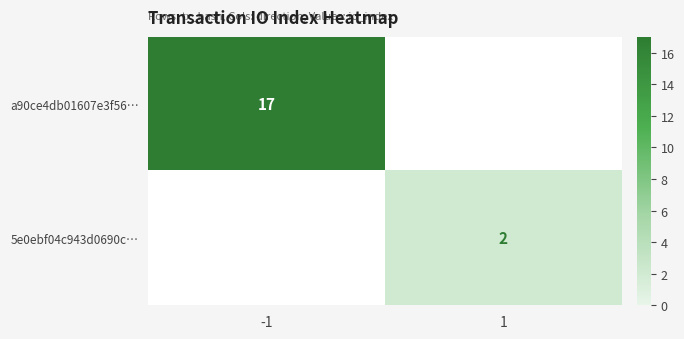

The value of a90ce4db01607e3f56… at -1 is 23. True or false?

False